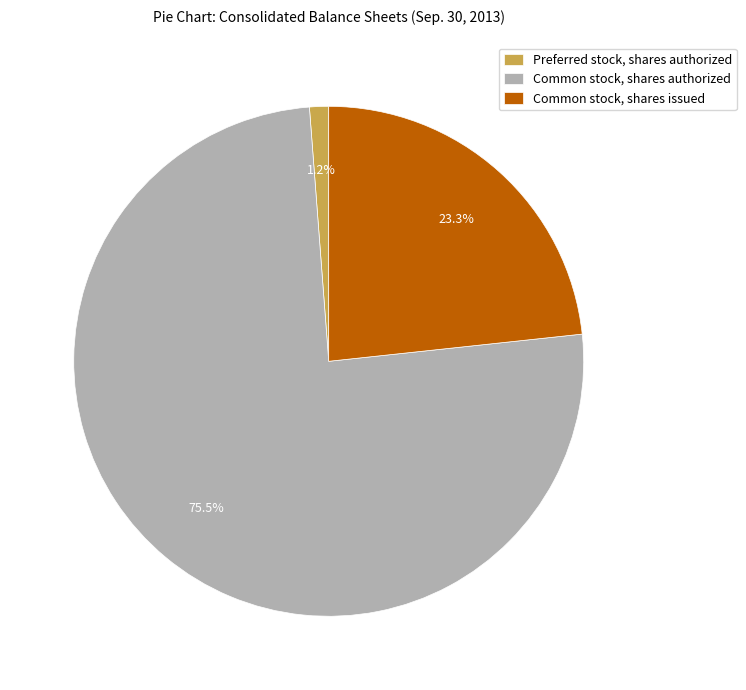

Which has a higher value, Common stock, shares issued or Common stock, shares authorized?

Common stock, shares authorized